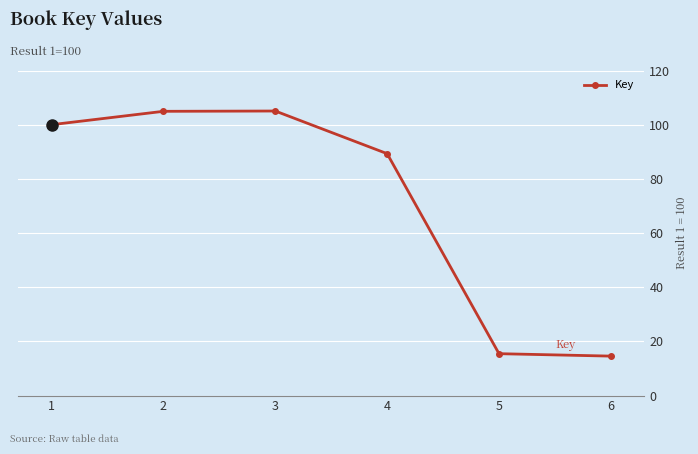

How many values are below 100?

3